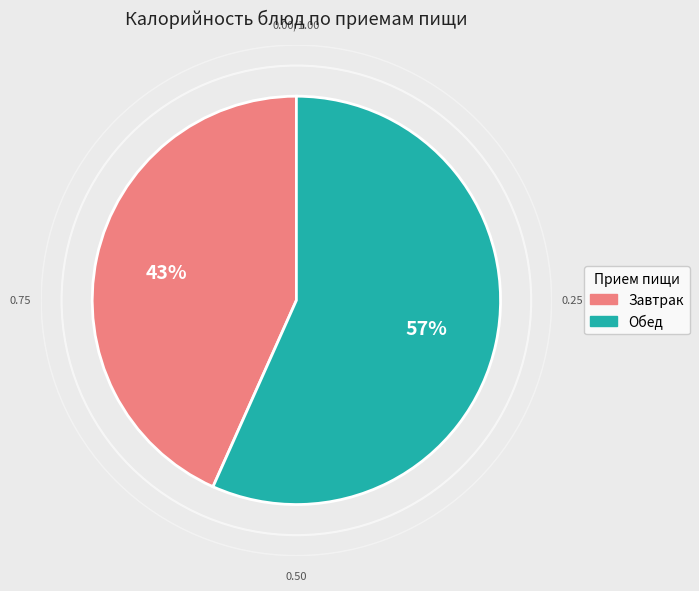

What is the majority slice?

Обед